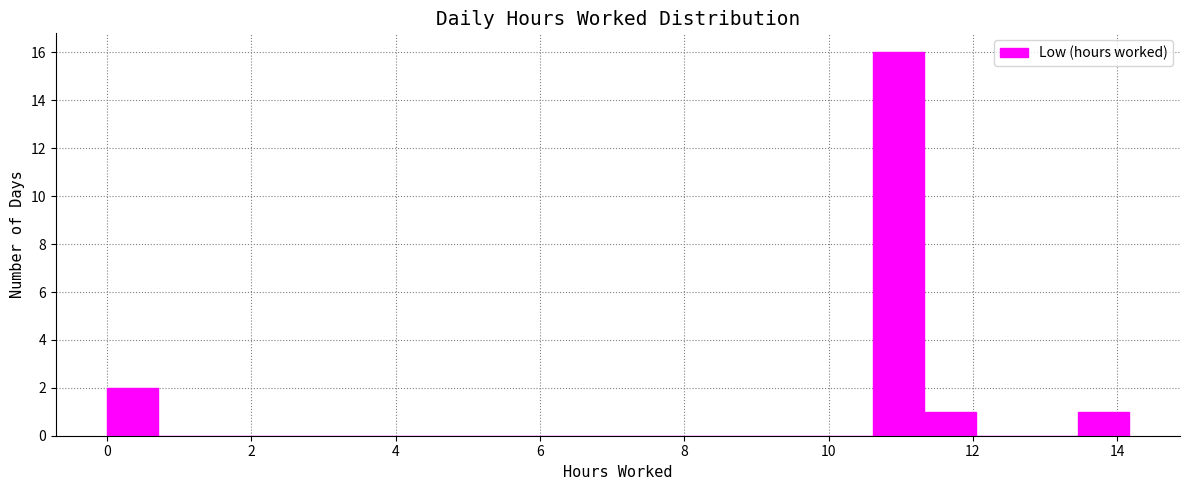

Read against the x-axis, roughly where is the centre of the tallest bar?

11.0